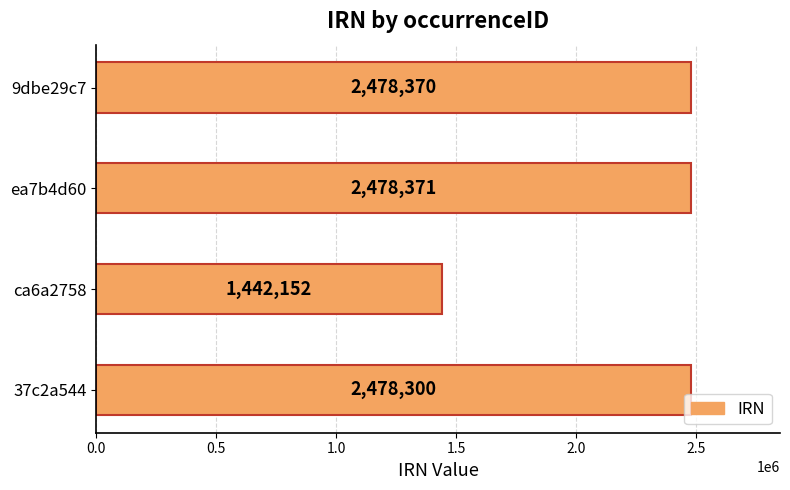

Reading bottom to top, what are all the values shown in this chart?

37c2a544=2478300	ca6a2758=1442152	ea7b4d60=2478371	9dbe29c7=2478370